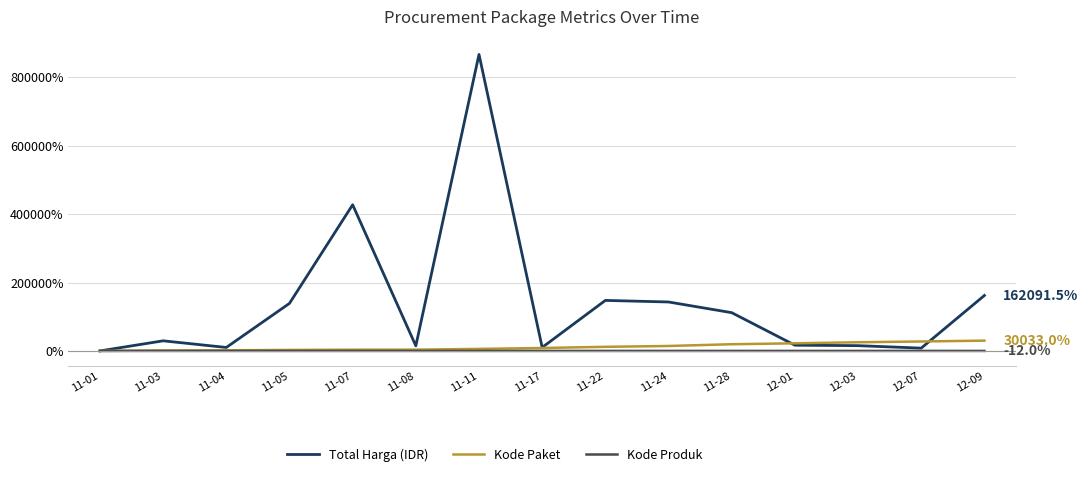

What value does the Kode Produk series have at 11-05?

2.7